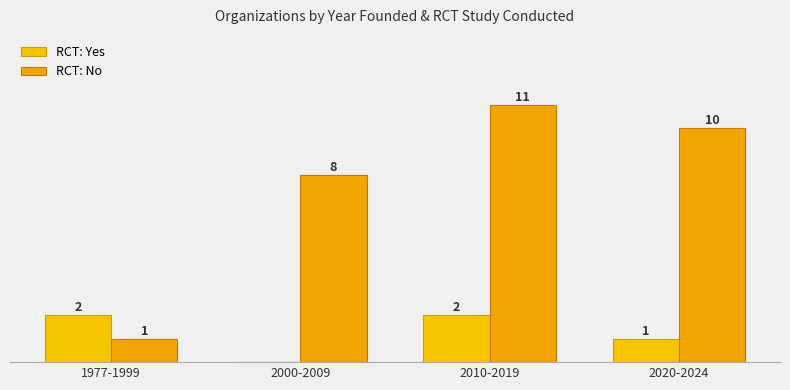

Does the chart contain stacked bars?

No